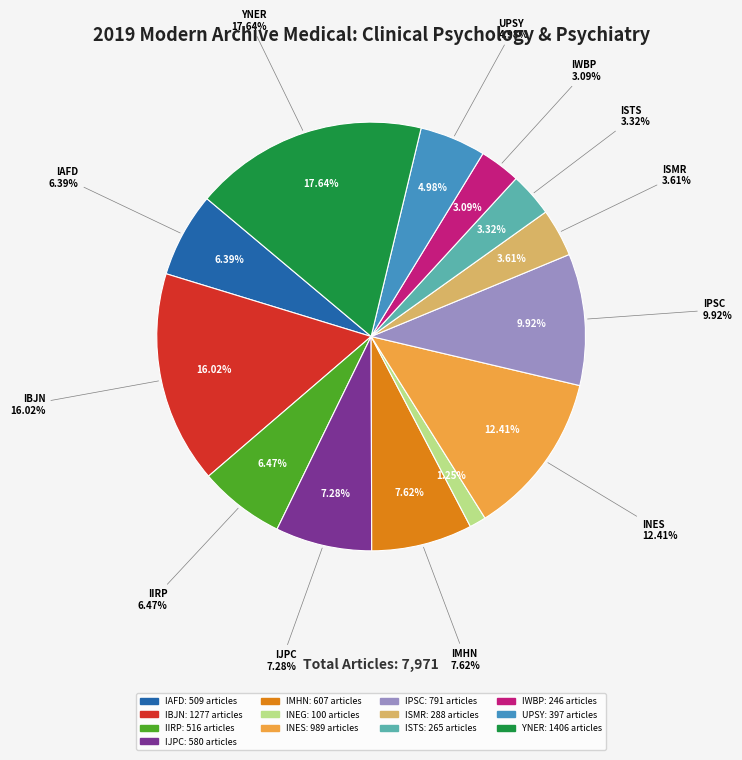

How many slices are in this pie chart?

13